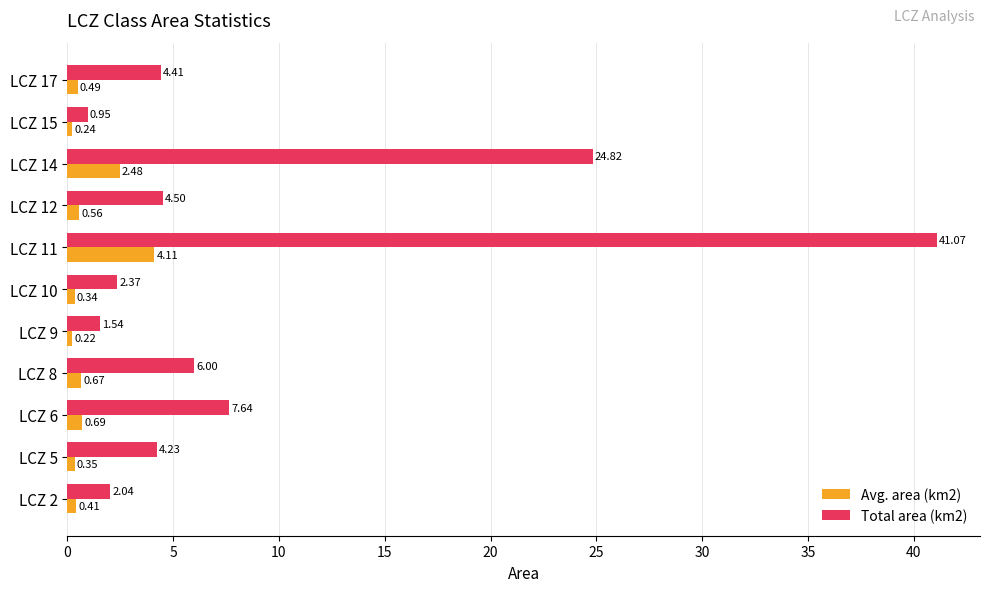

At which category is the sum across all series the highest?

LCZ 11